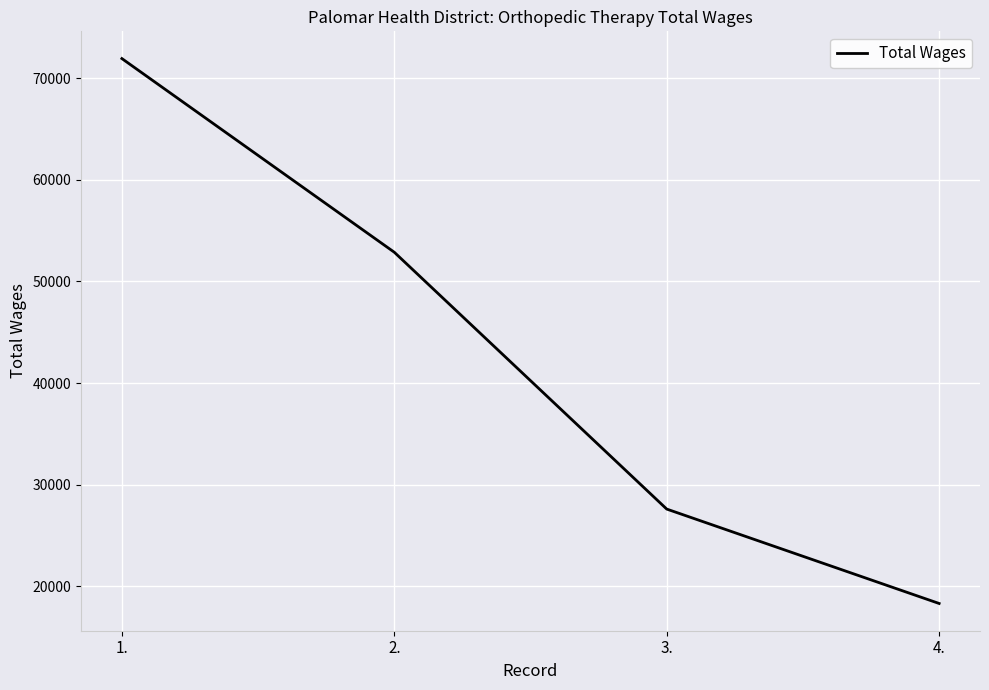

List the labels in order of value, largest first.

1., 2., 3., 4.